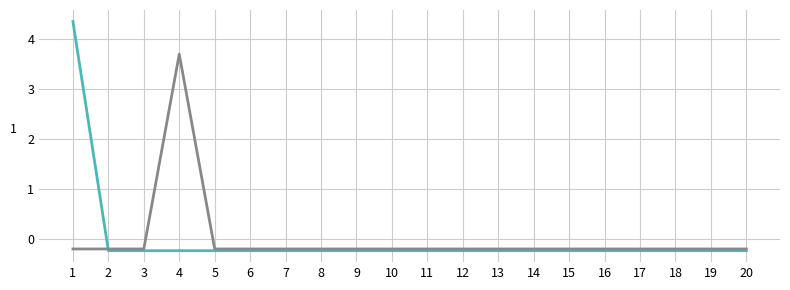

What is the maximum value shown in the chart?

4.4